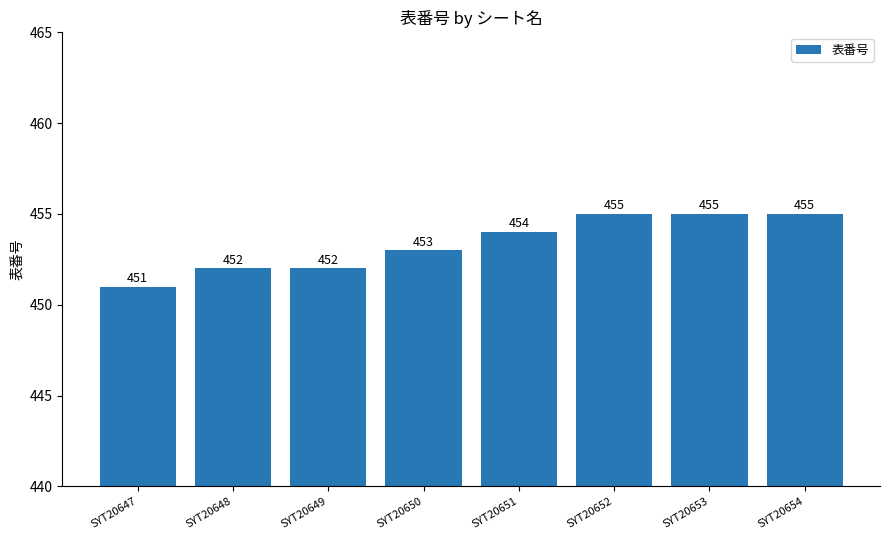

Reading left to right, extract all data points from this chart.

451	452	452	453	454	455	455	455